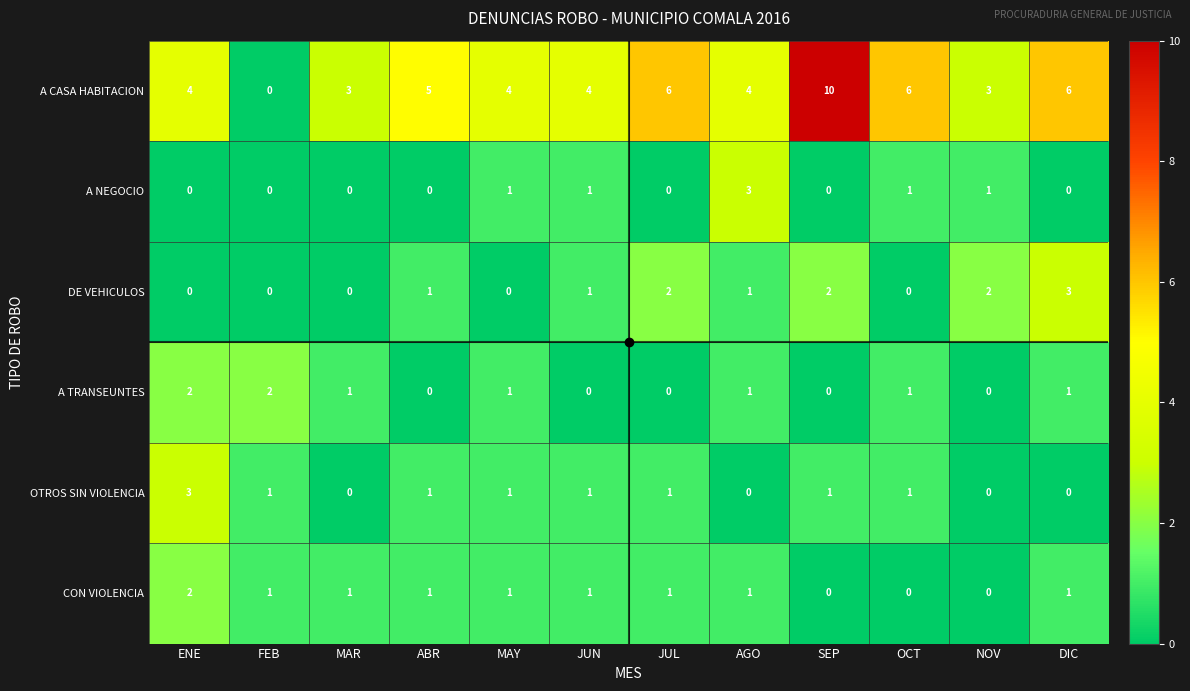

What is the sum of all A CASA HABITACION values?

55